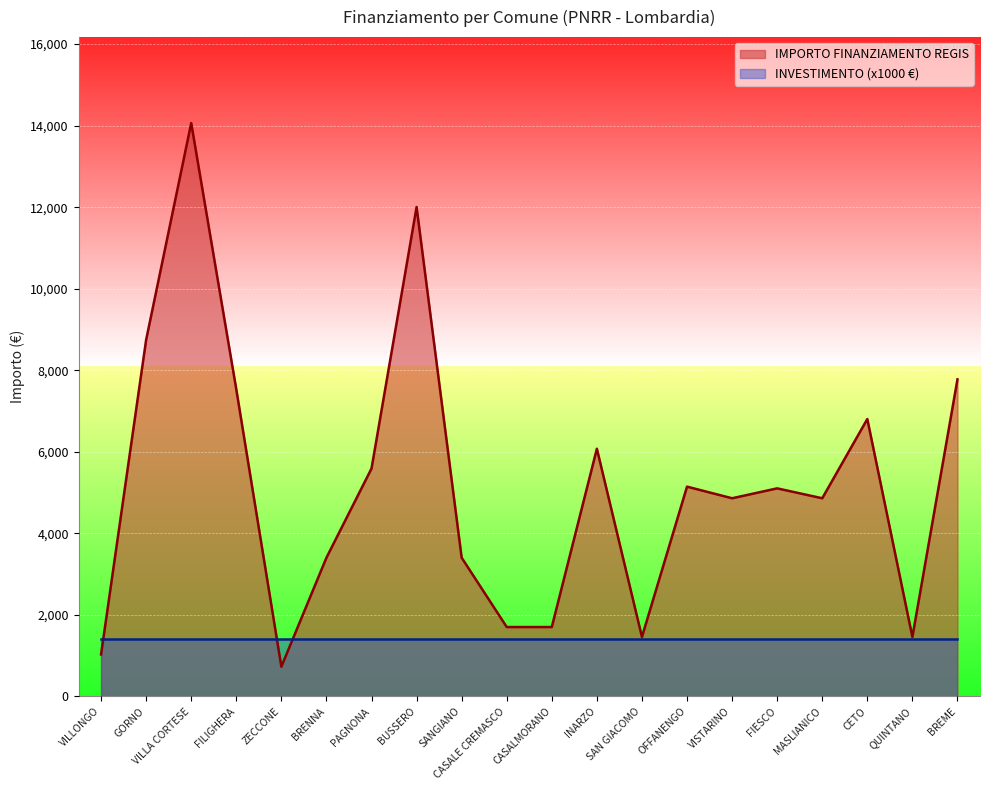

List the labels in order of value, smallest first.

ZECCONE, VILLONGO, SAN GIACOMO, QUINTANO, CASALE CREMASCO, CASALMORANO, BRENNA, SANGIANO, VISTARINO, MASLIANICO, FIESCO, OFFANENGO, PAGNONA, INARZO, CETO, FILIGHERA, BREME, GORNO, BUSSERO, VILLA CORTESE